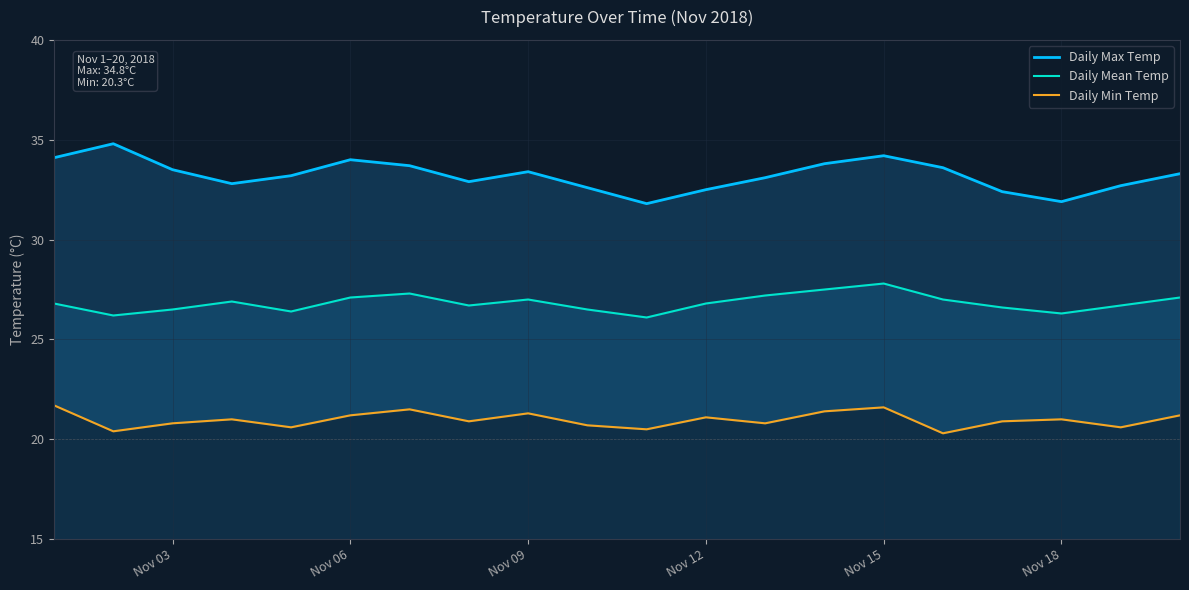

The value of Daily Mean Temp at Nov 09 is 43.8. True or false?

False